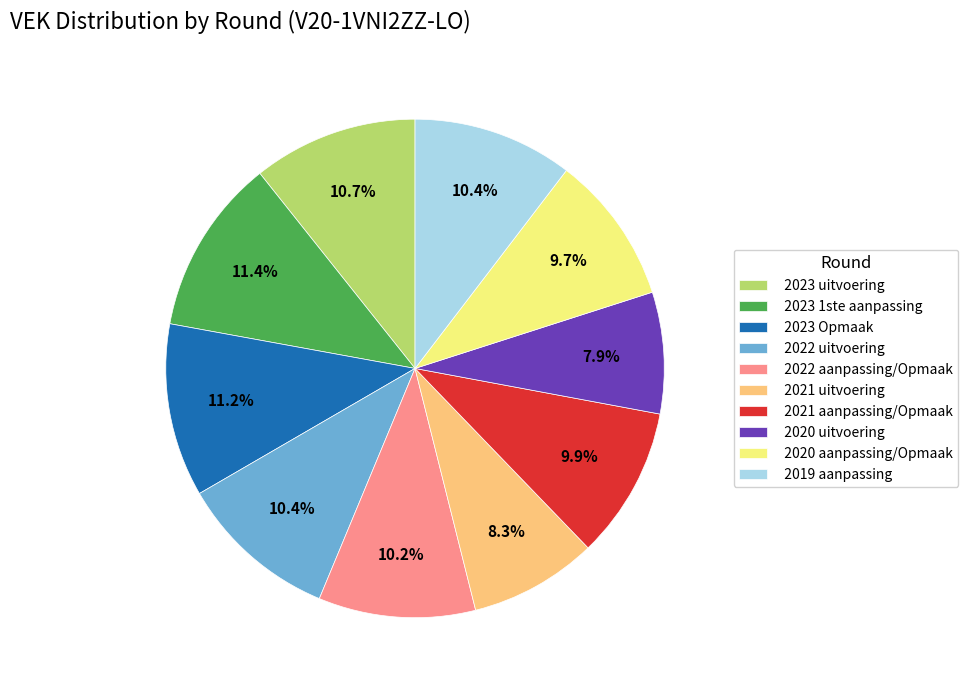

How many slices are in this pie chart?

10